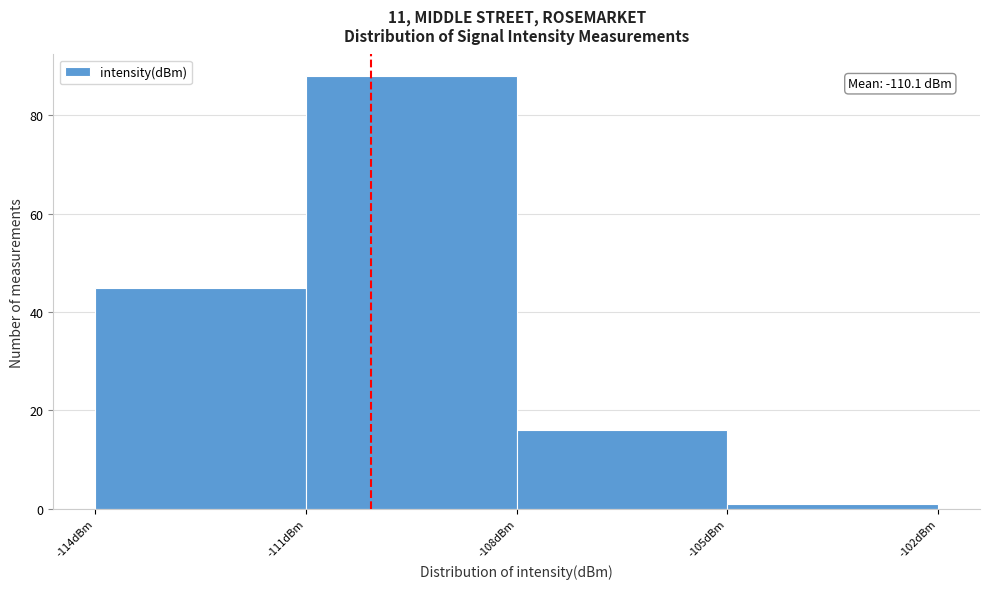

Which range on the x-axis has the tallest bar?

-111 to -108